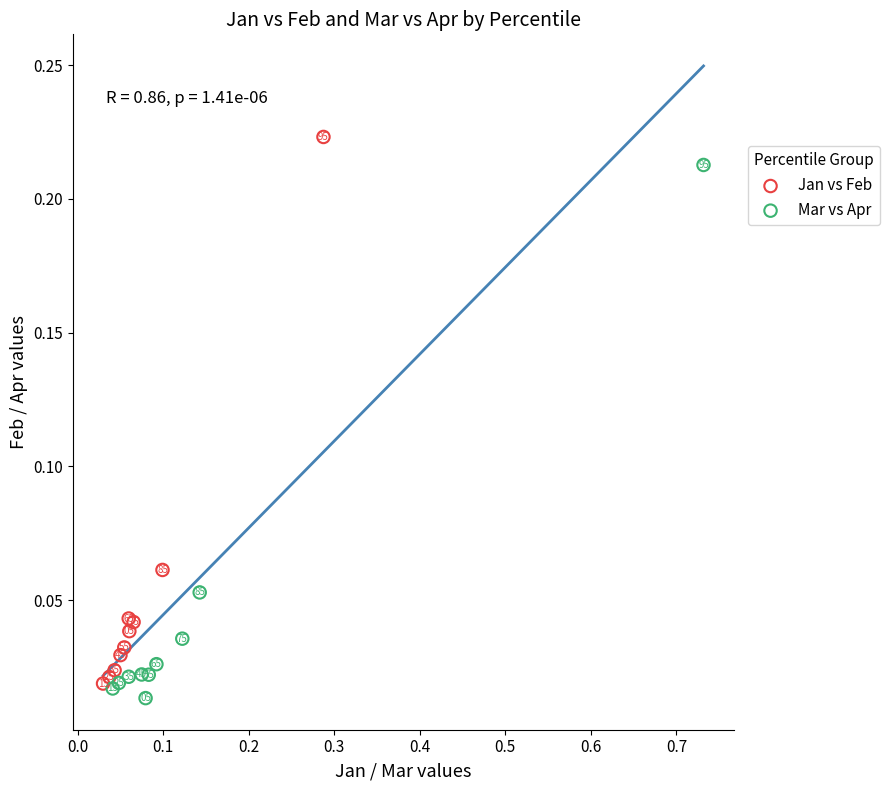

Which series has the largest Y range (max minus min)?

Jan vs Feb